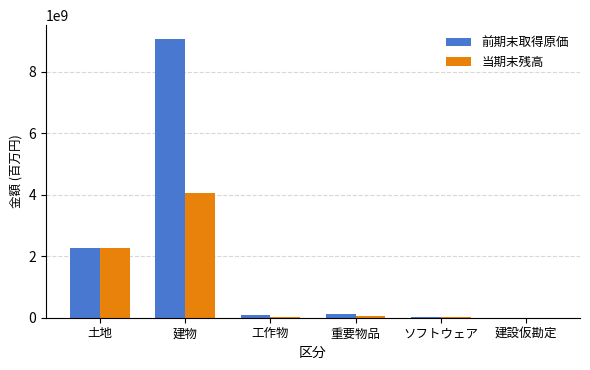

Between 土地 and 工作物, which series saw the biggest shift?

当期末残高